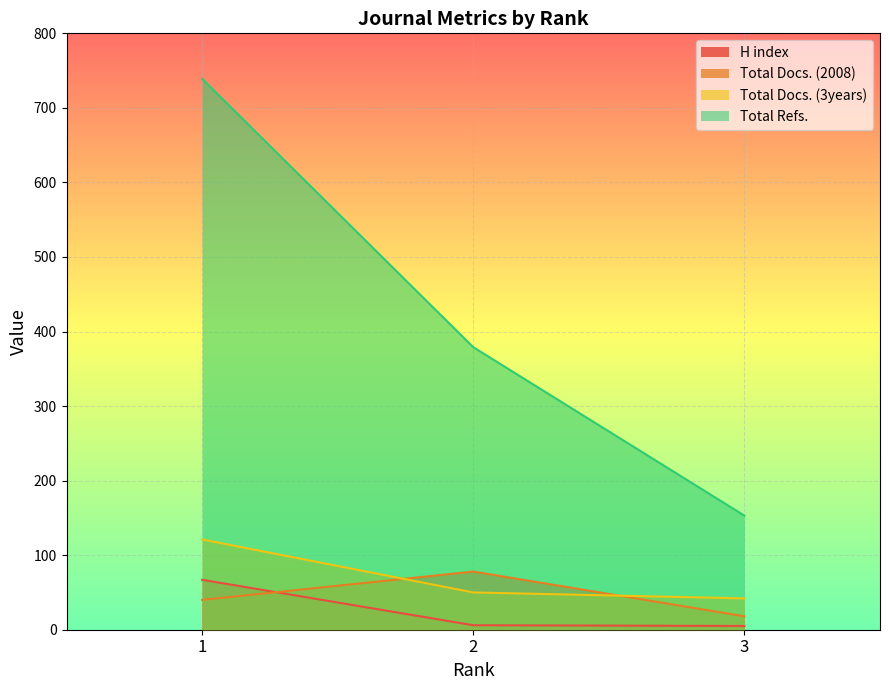

At how many categories does at least one series exceed 682?

1